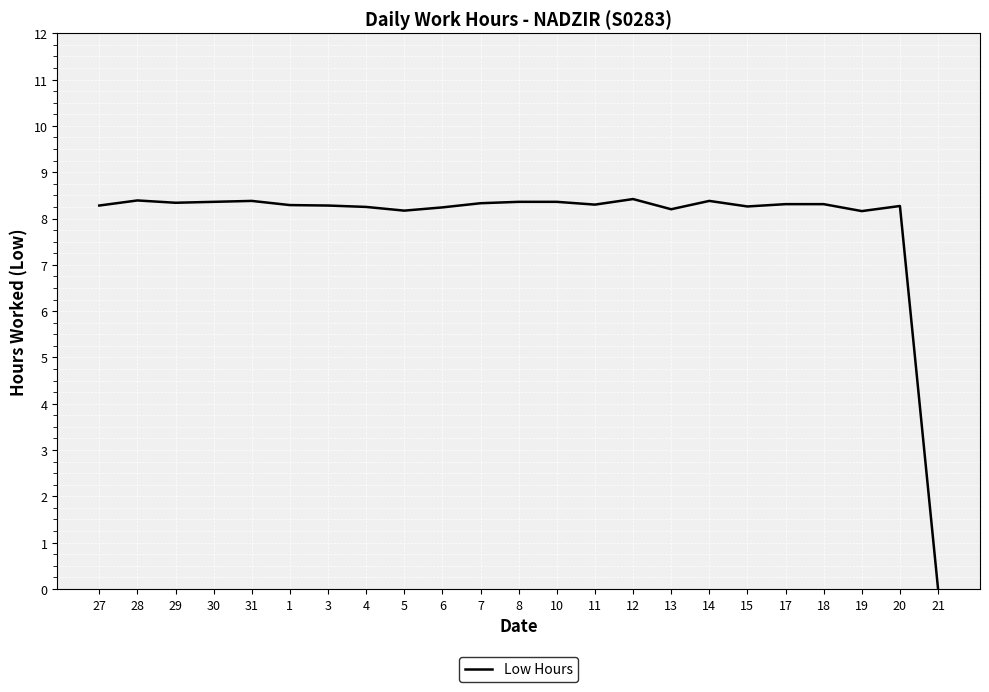

What position from the left is 4?

8